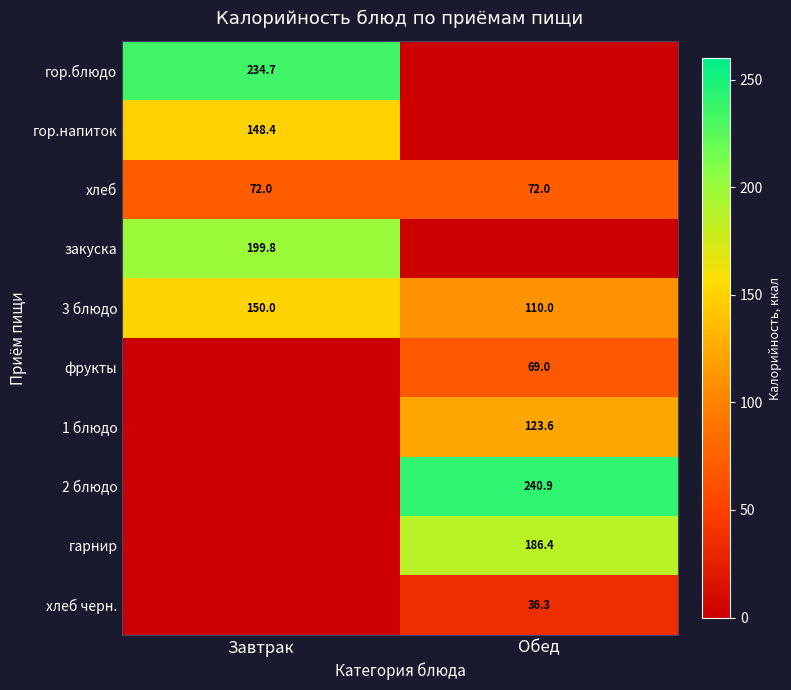

What is the maximum value for хлеб?

72.0